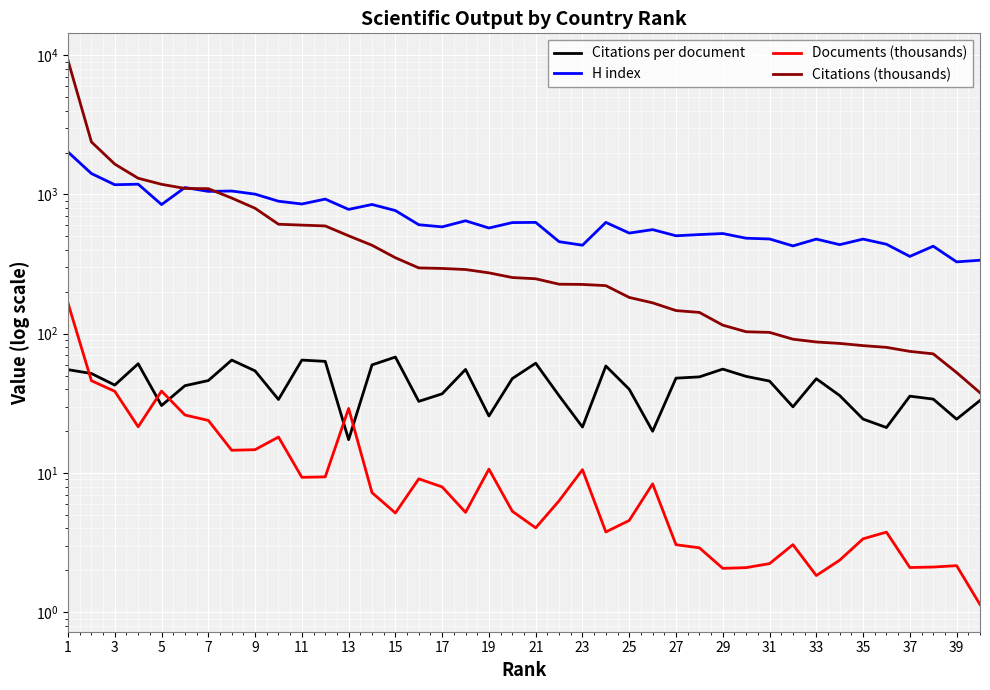

What is the value of the H index point at the 21st from the left?

630.0